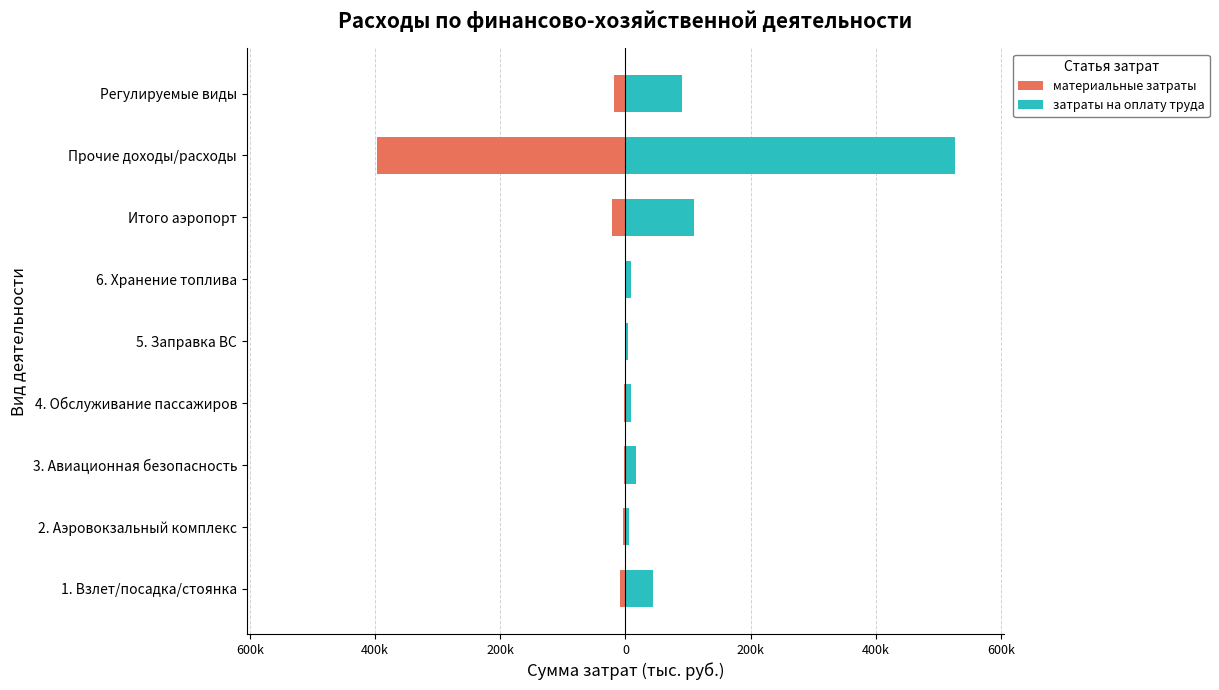

Between Итого аэропорт and 4. Обслуживание пассажиров, which is larger?

4. Обслуживание пассажиров